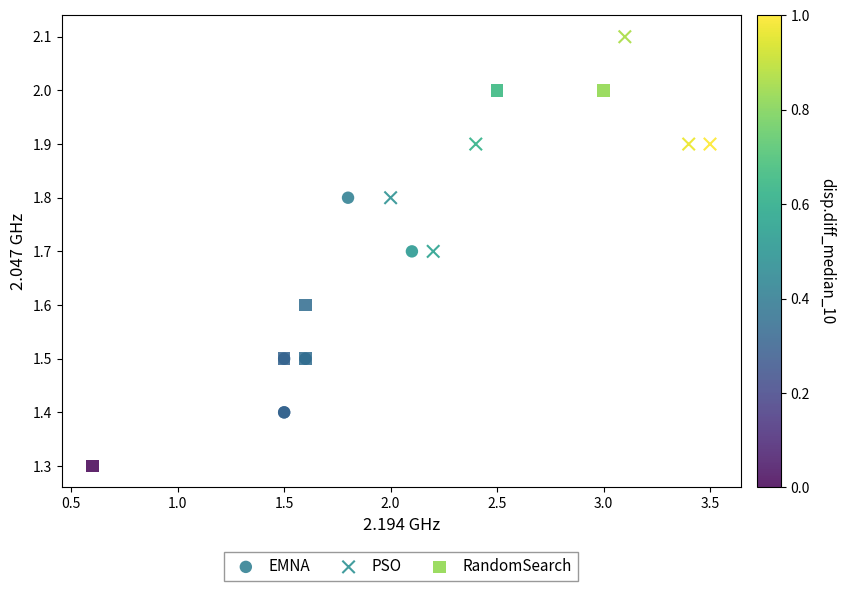

Which series reaches the maximum Y coordinate?

PSO